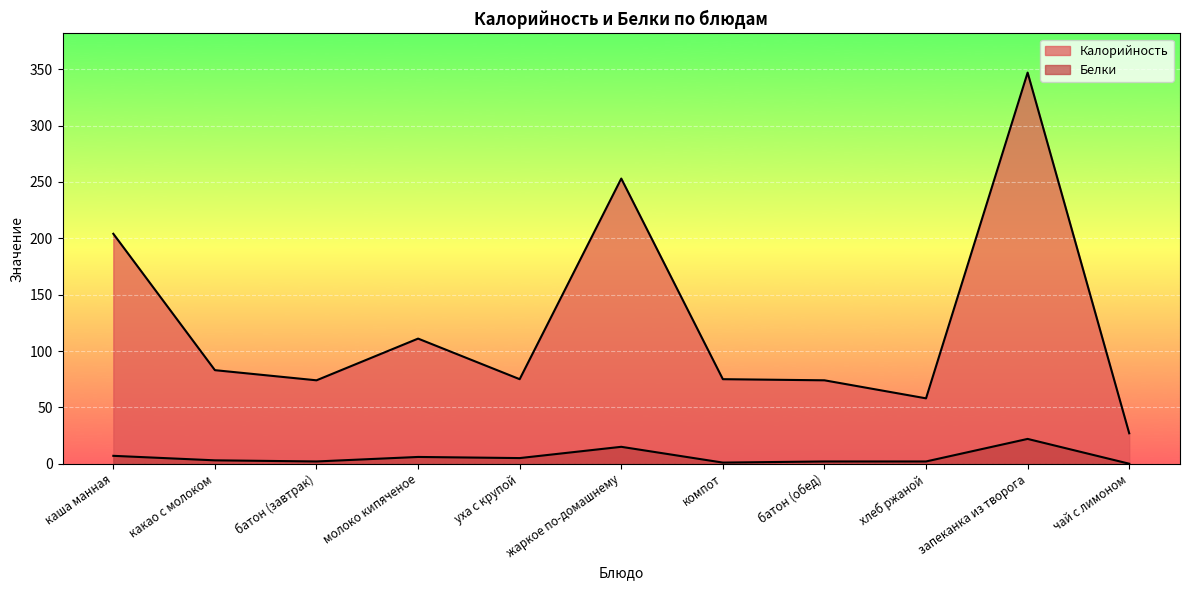

Which has a higher value, какао с молоком or батон (обед)?

какао с молоком